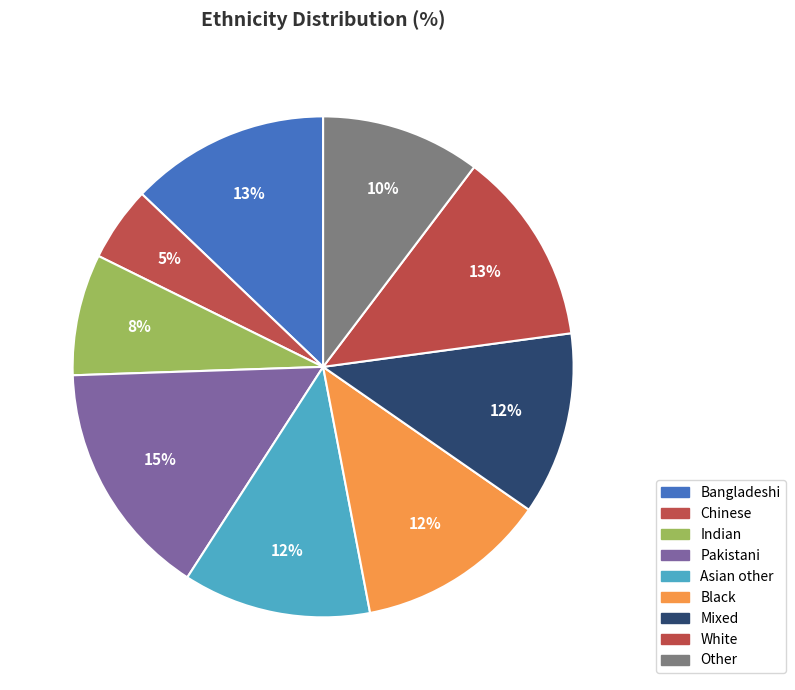

Is Indian the majority of the pie?

No